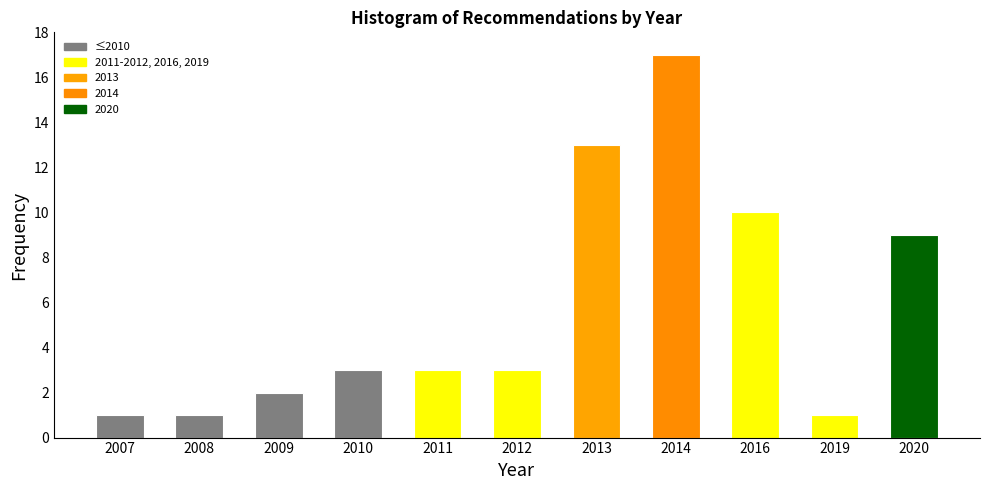

Reading right to left, transcribe all the data shown in this chart.

9	1	10	17	13	3	3	3	2	1	1